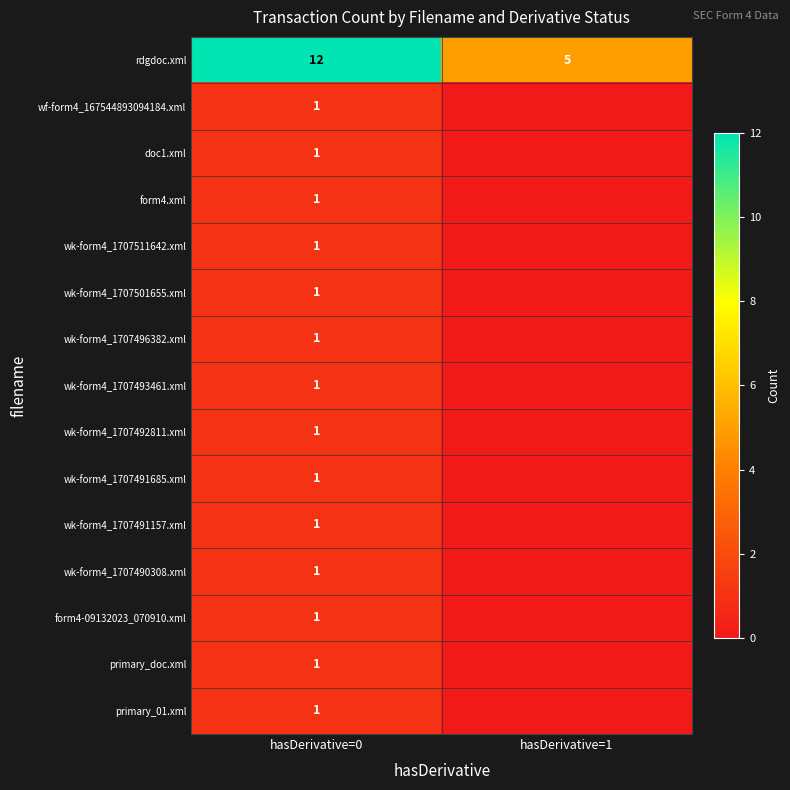

Where is rdgdoc.xml nearest to the value 8?

hasDerivative=1